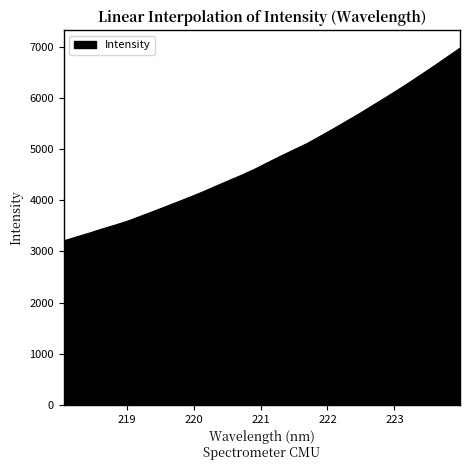

What is the difference between the maximum and minimum values?

3766.3